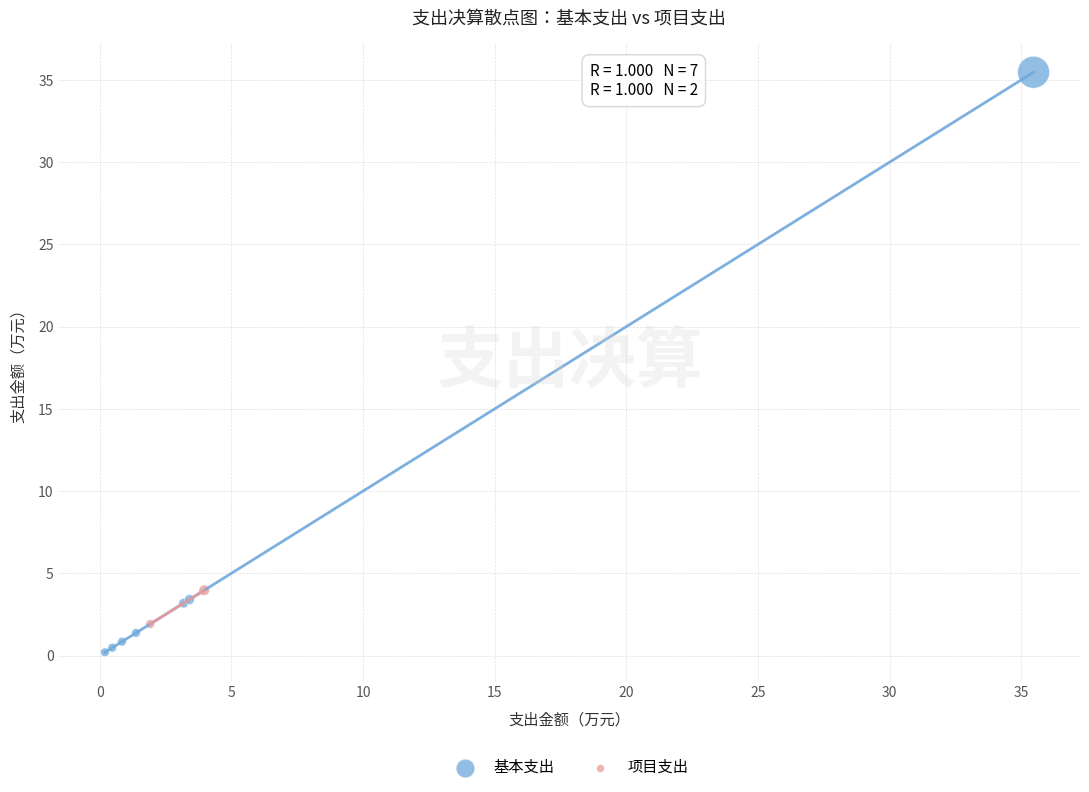

What are all the series names shown in the legend?

基本支出, 项目支出